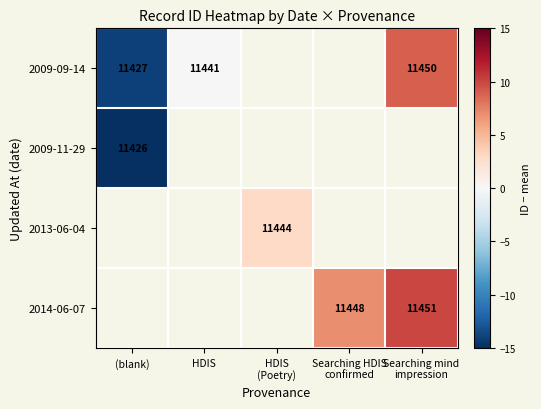

The 2009-09-14 series shows 18338 at HDIS. True or false?

False